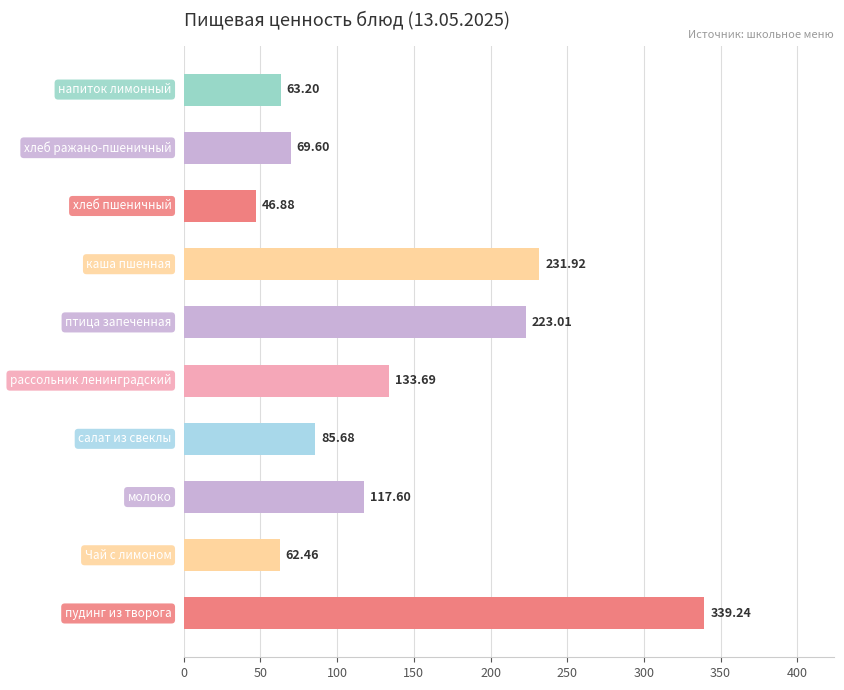

How many bars are there in total?

10